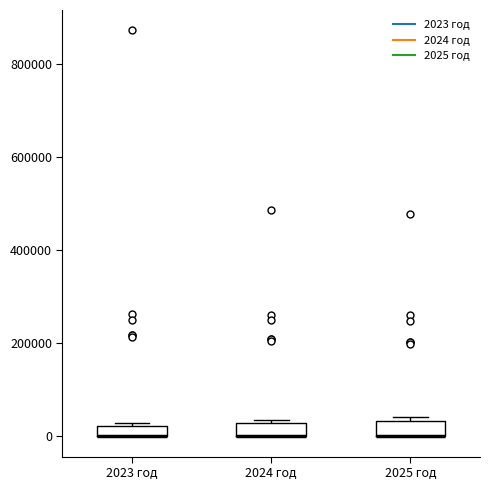

Where is the upper edge of the box for 2023 год on the y-axis? The values are not printed on the chart, so give them approximately, as read against the axis.

20000